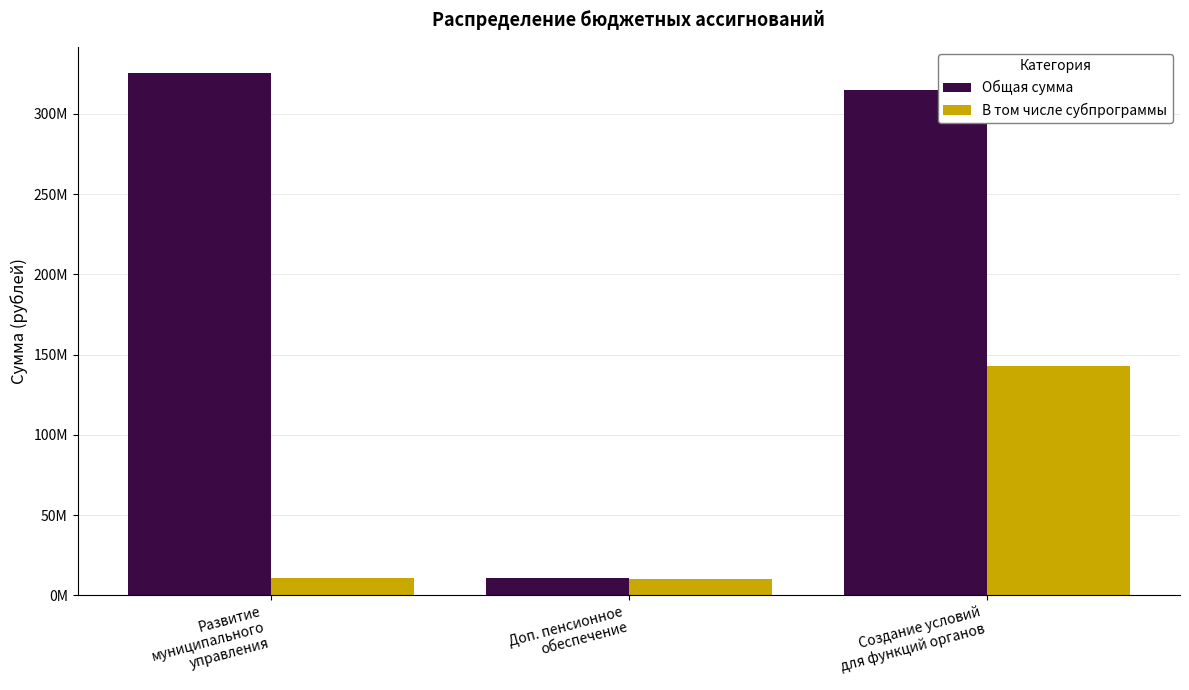

At how many categories does at least one series exceed 196459513?

2